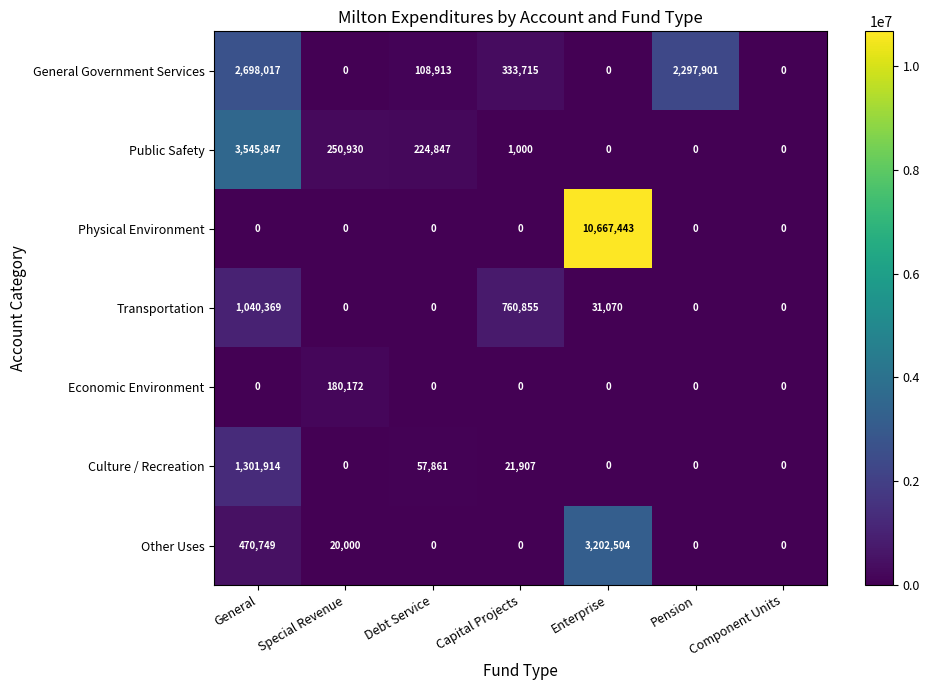

At how many categories does at least one series exceed 2695867?

2